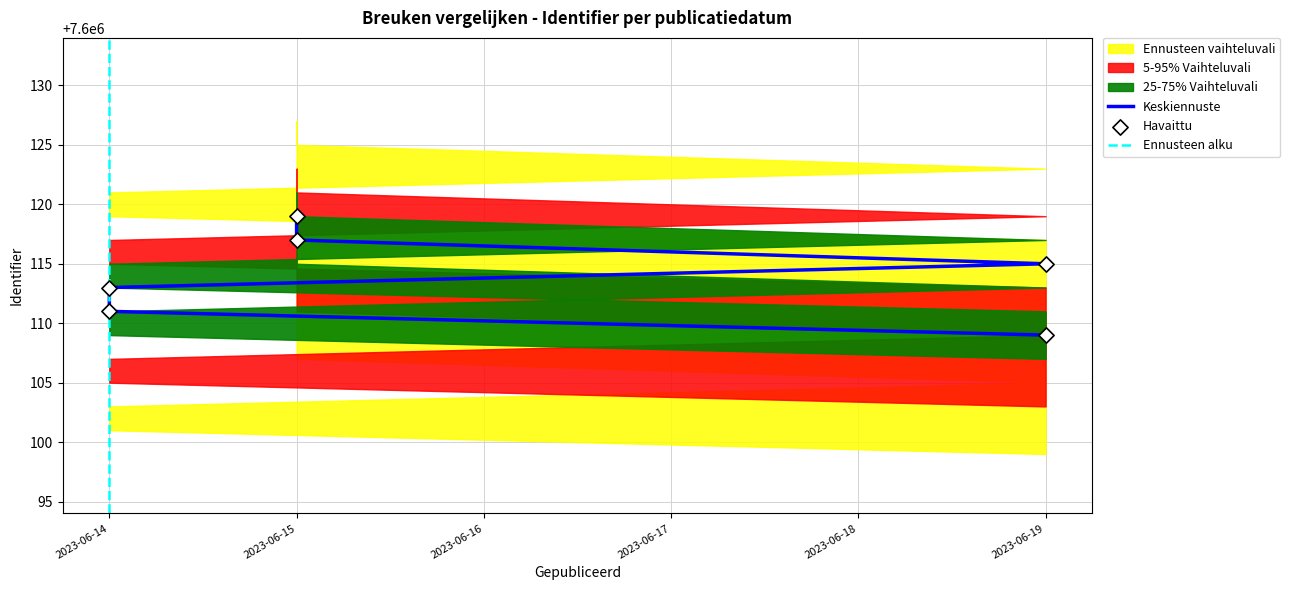

Which series reaches the minimum Y coordinate?

Ennusteen vaihteluvali